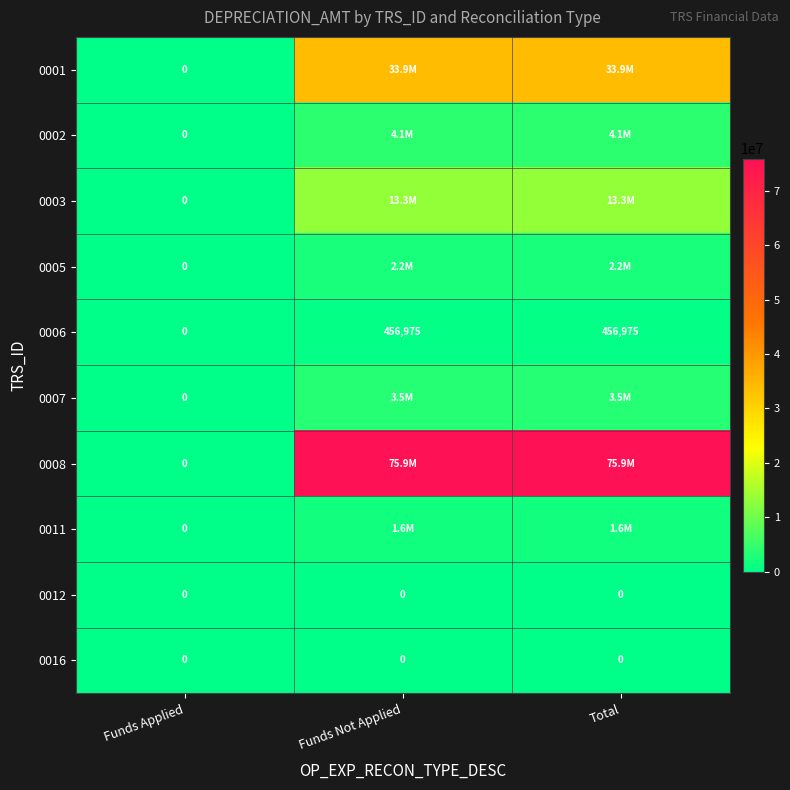

How many positive values does the 0006 series have?

2